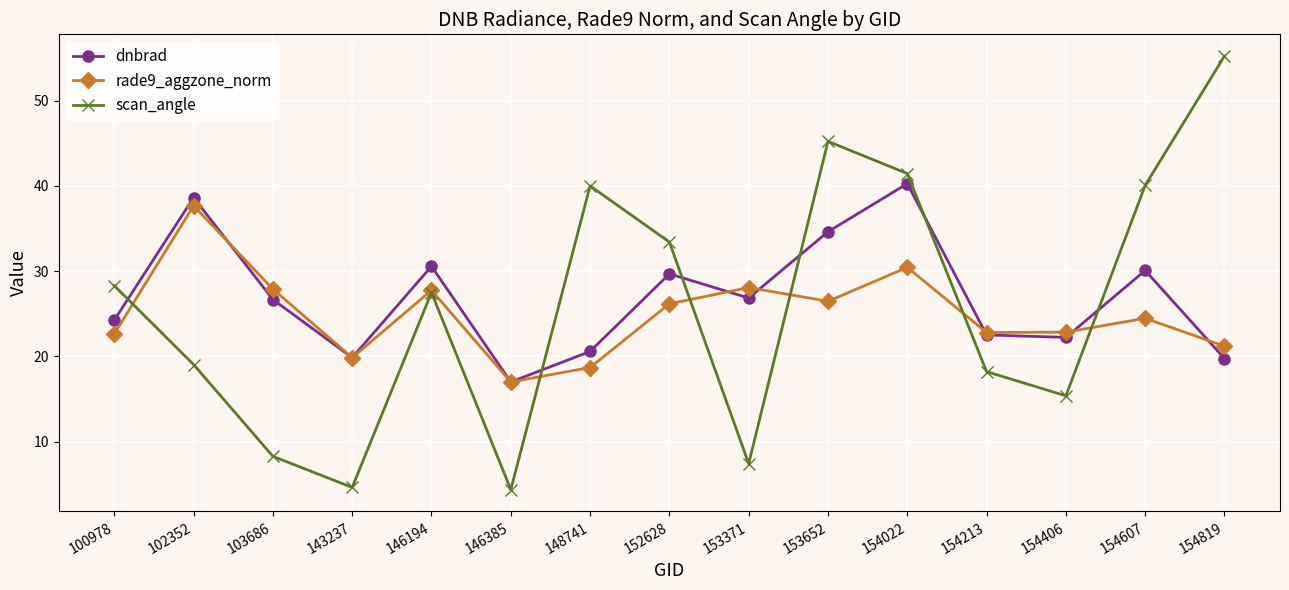

The value of rade9_aggzone_norm at 146385 is 26.5. True or false?

False